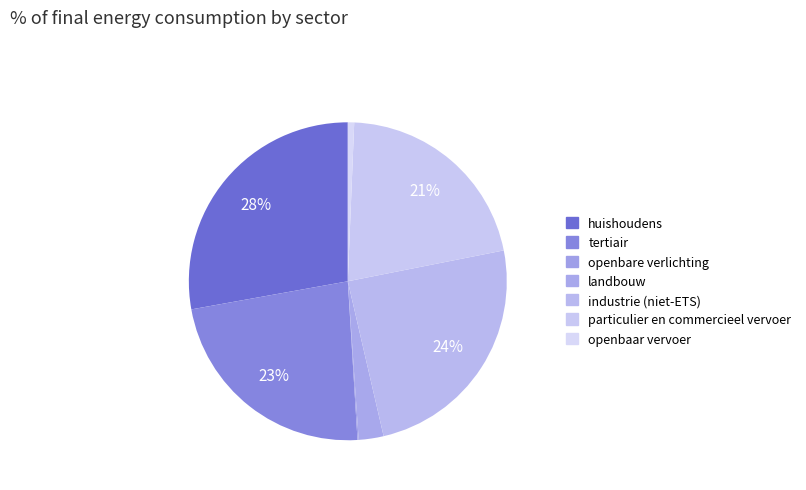

Does tertiair account for over 50% of the chart?

No